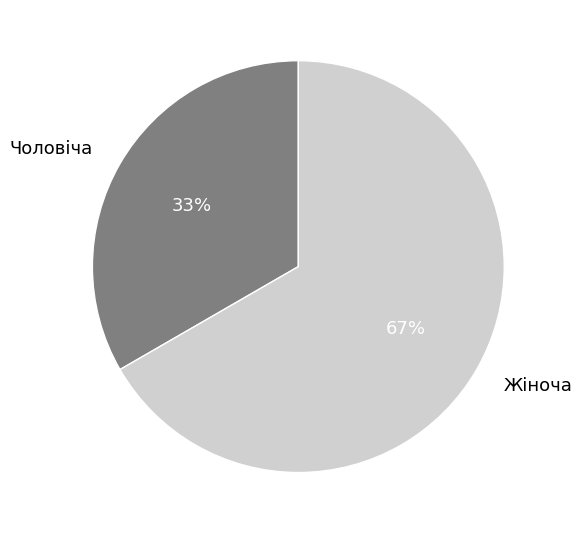

The Жіноча slice represents 56% of the pie. True or false?

False